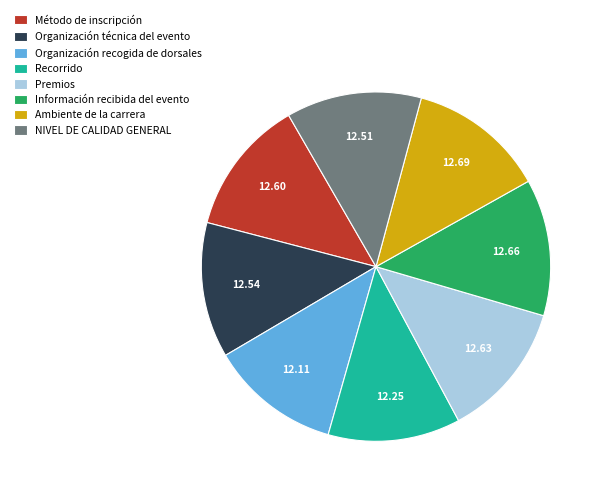

Is the sum of Ambiente de la carrera and Premios greater than half?

No